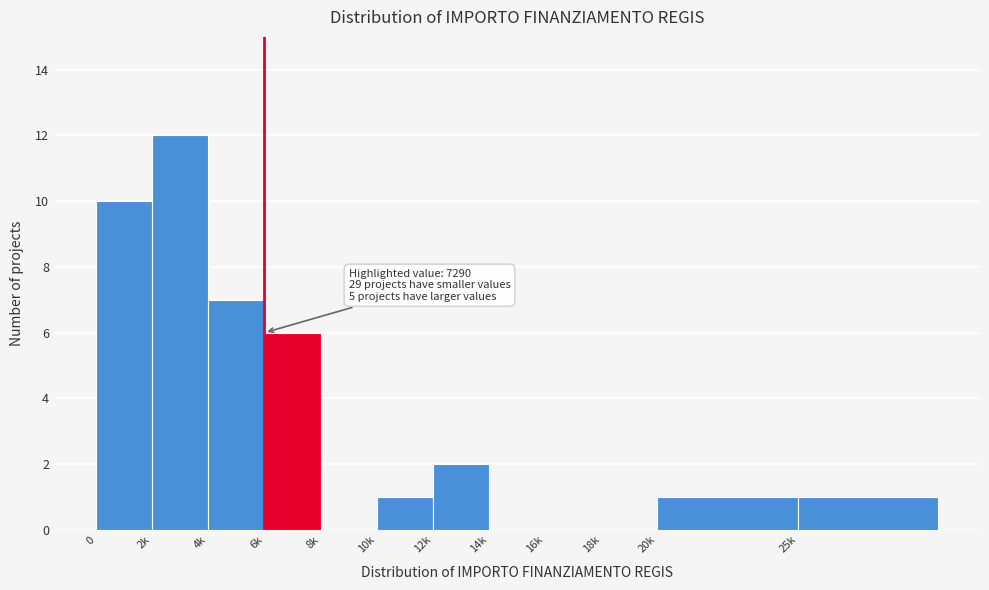

Reading left to right, extract all data points from this chart.

0=10	2k=12	4k=7	6k=6	8k=0	10k=1	12k=2	14k=0	16k=0	18k=0	20k=1	25k=1